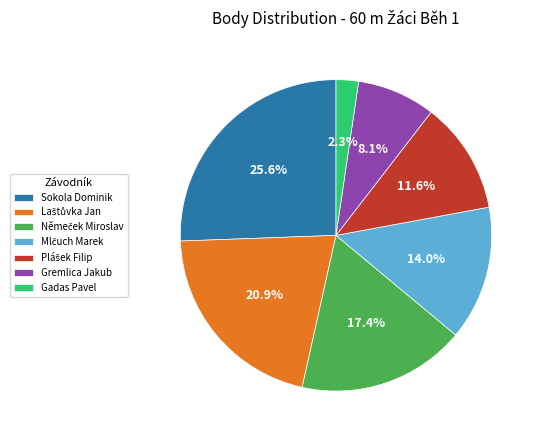

Is there any slice that represents more than half of the pie?

No